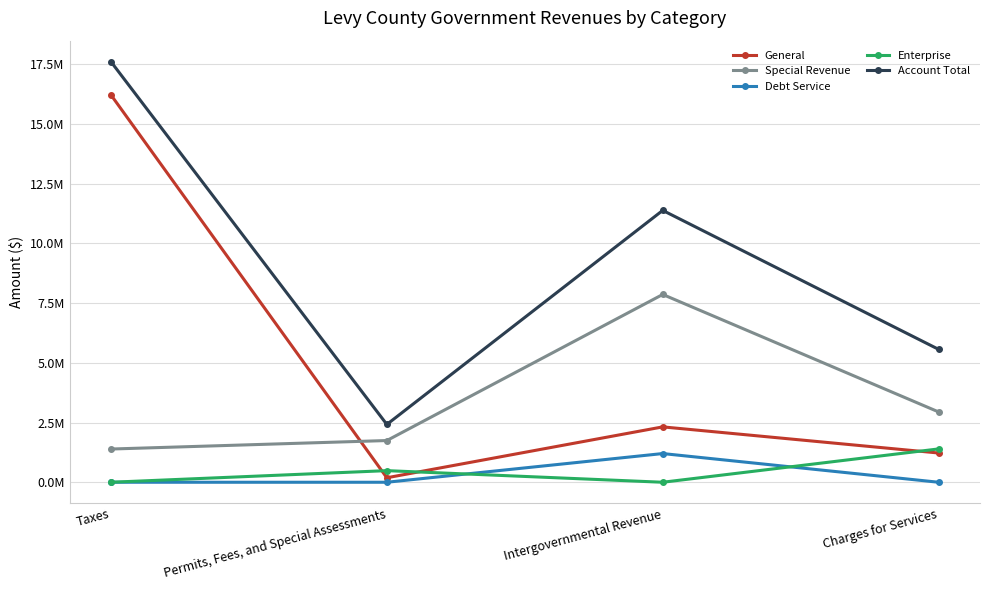

What are all the series names shown in the legend?

General, Special Revenue, Debt Service, Enterprise, Account Total